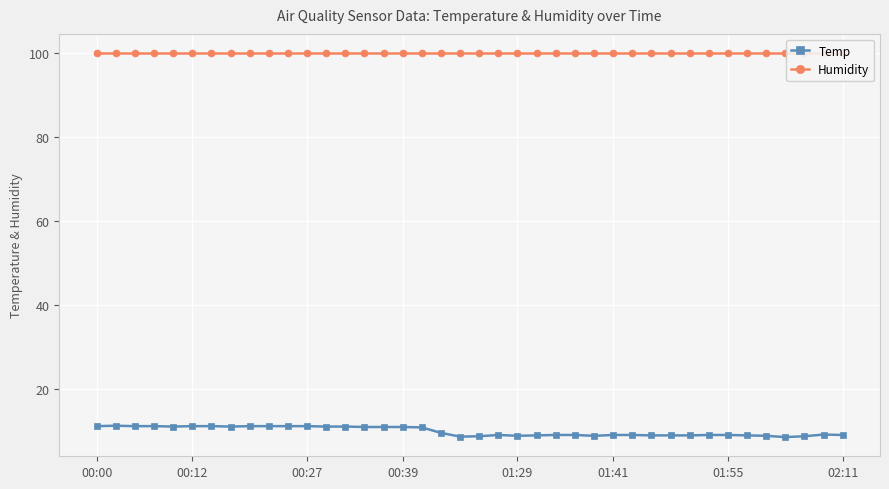

What is the highest value of the Humidity series?

99.9